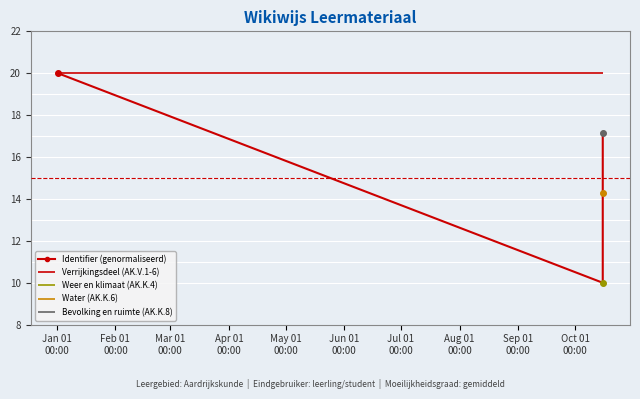

In Identifier (genormaliseerd), how many points are lower than both neighbors (excluding endpoints)?

1